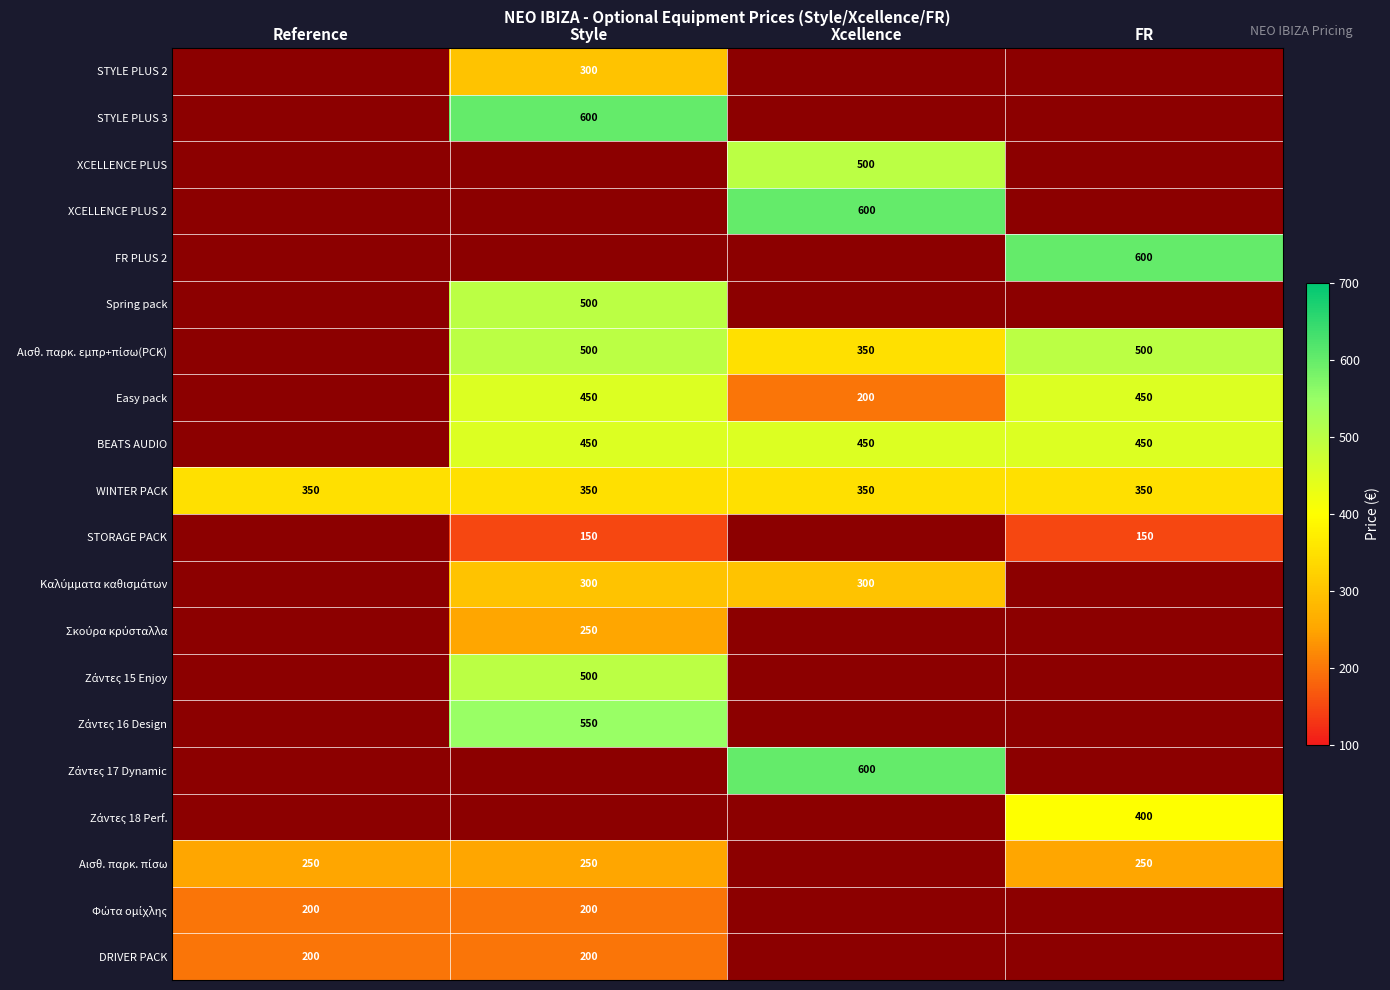

Is the value of Αισθ. παρκ. πίσω at Reference greater than the value of Easy pack at FR?

No